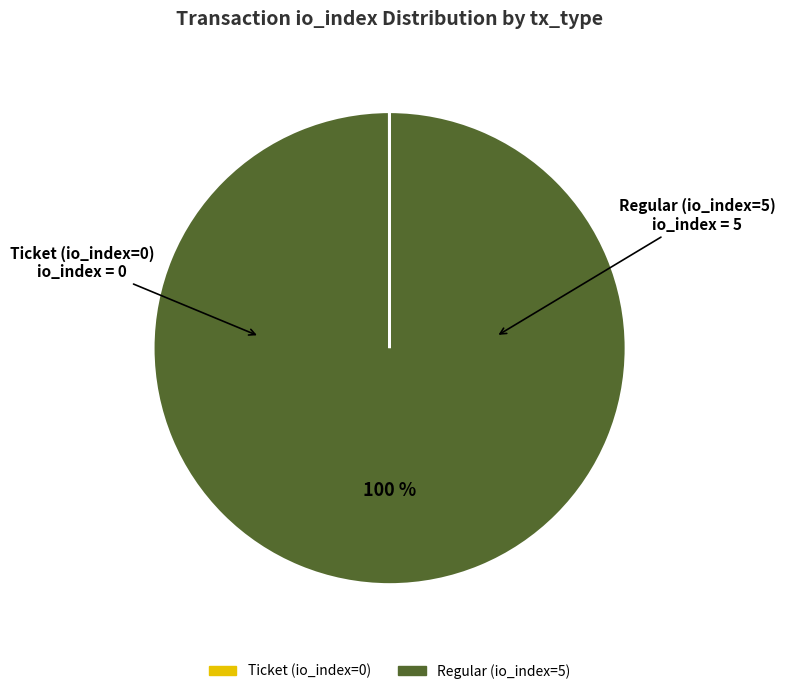

True or false: Regular (io_index=5) accounts for 89% of the total.

False